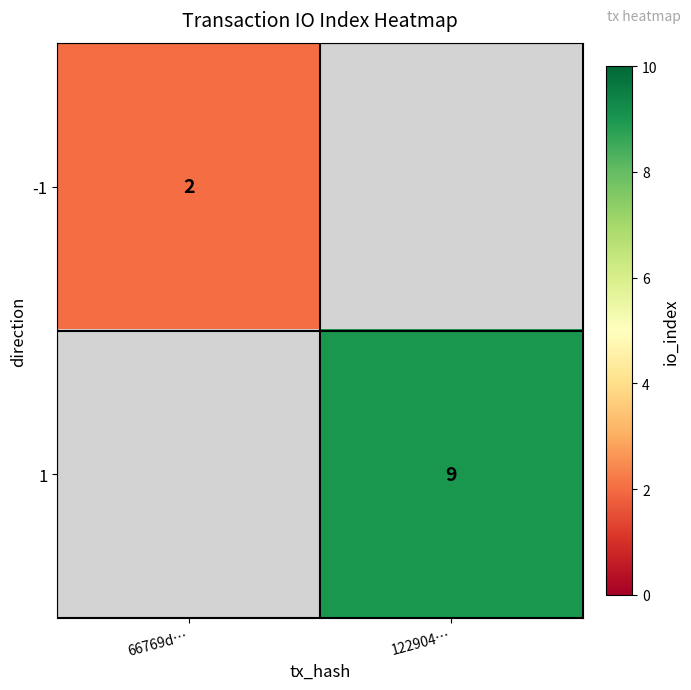

True or false: -1 has a value of 2 at 66769d….

True